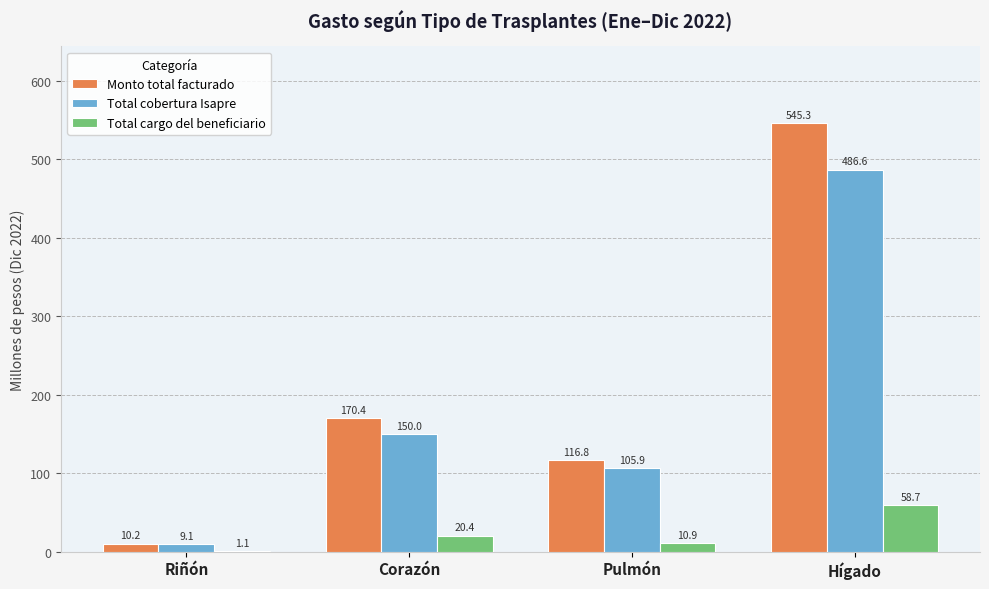

Reading left to right, what are all the values shown in this chart?

Monto total facturado: Riñón=10.2	Corazón=170.4	Pulmón=116.8	Hígado=545.3
Total cobertura Isapre: Riñón=9.1	Corazón=150.0	Pulmón=105.9	Hígado=486.6
Total cargo del beneficiario: Riñón=1.1	Corazón=20.4	Pulmón=10.9	Hígado=58.7